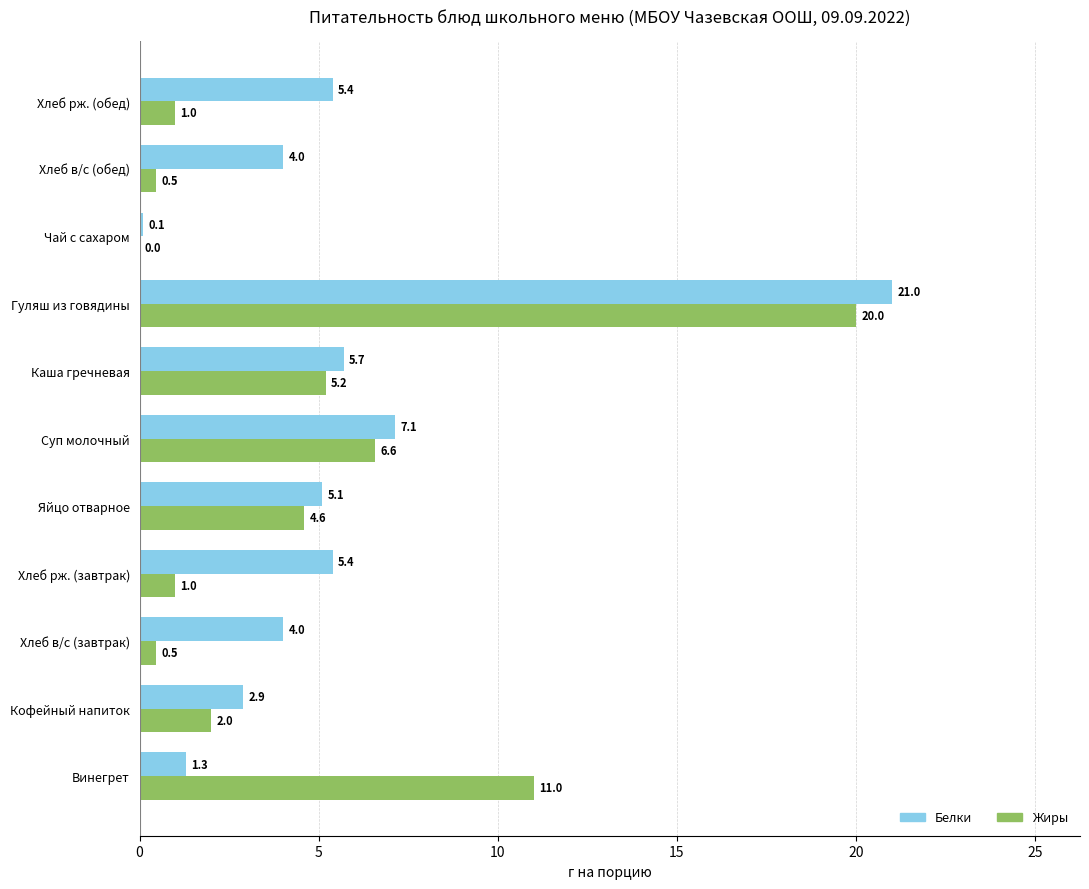

True or false: Жиры has a value of 5.2 at Каша гречневая.

True